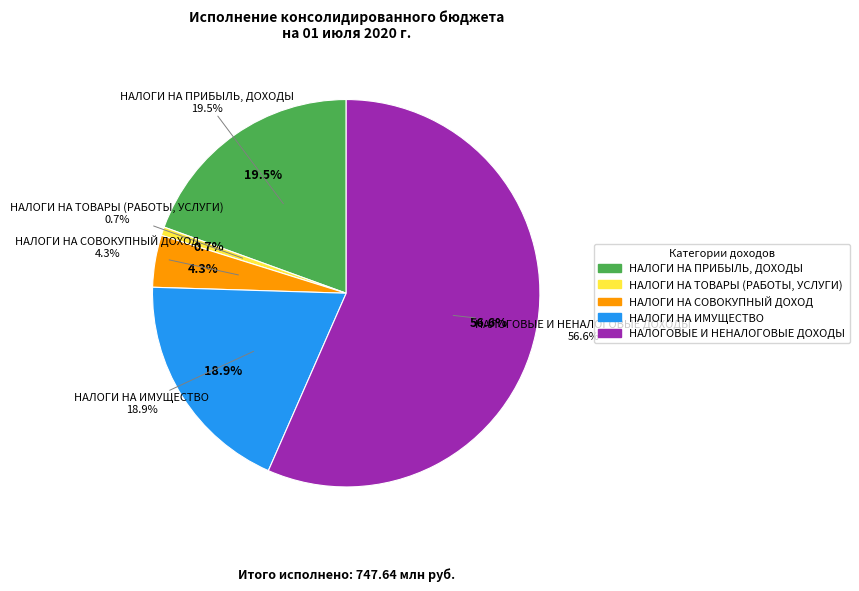

Is it true that НАЛОГИ НА ТОВАРЫ (РАБОТЫ, УСЛУГИ) is 14% of the pie?

False